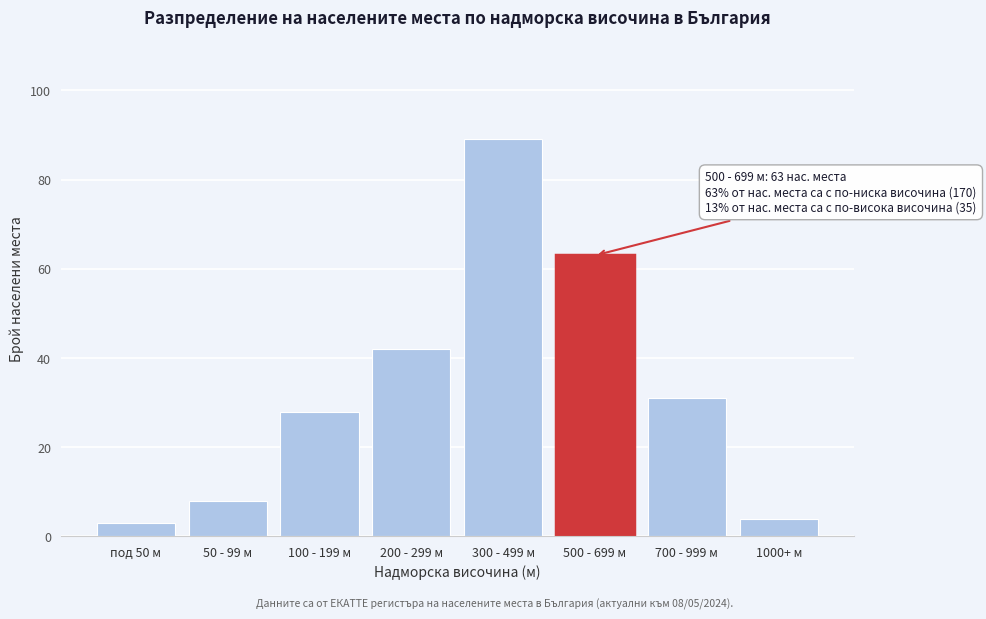

Reading left to right, what are all the values shown in this chart?

3	8	28	42	89	63	31	4